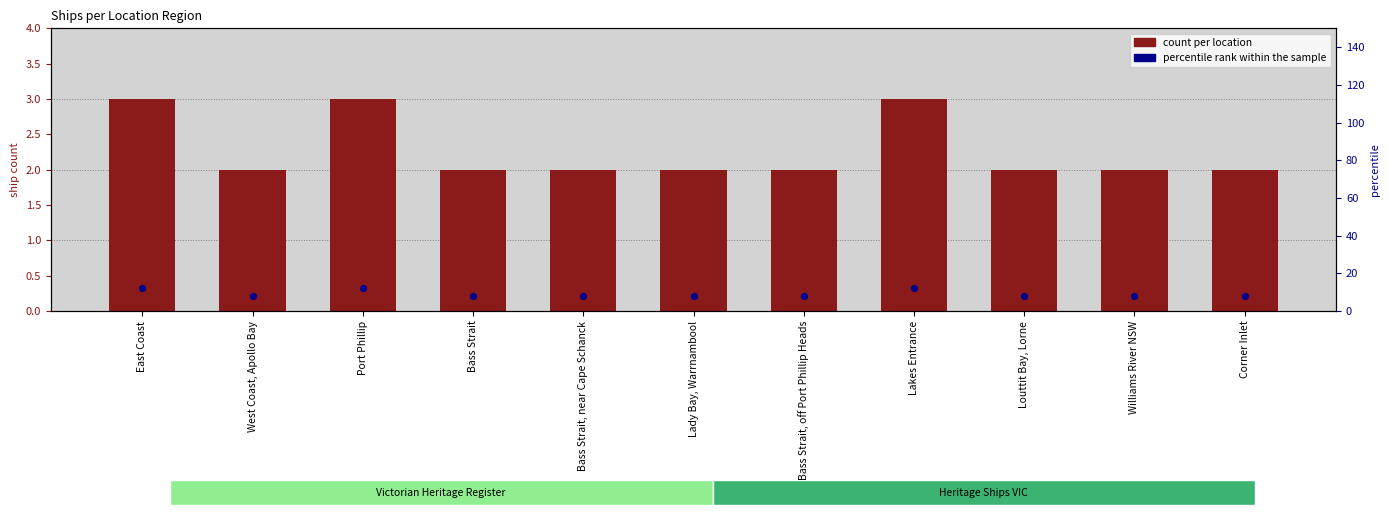

What is the total value across all series at Bass Strait?

10